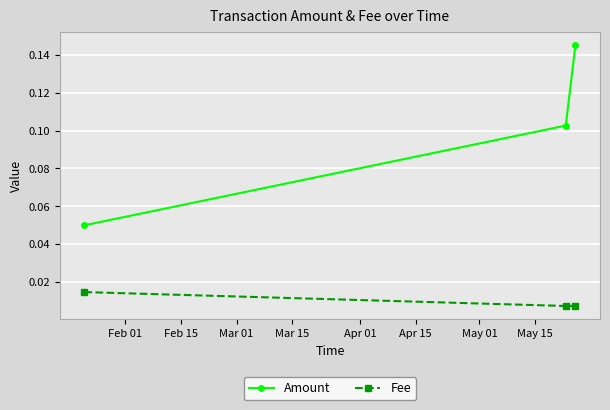

Which series has the widest spread of values?

Amount